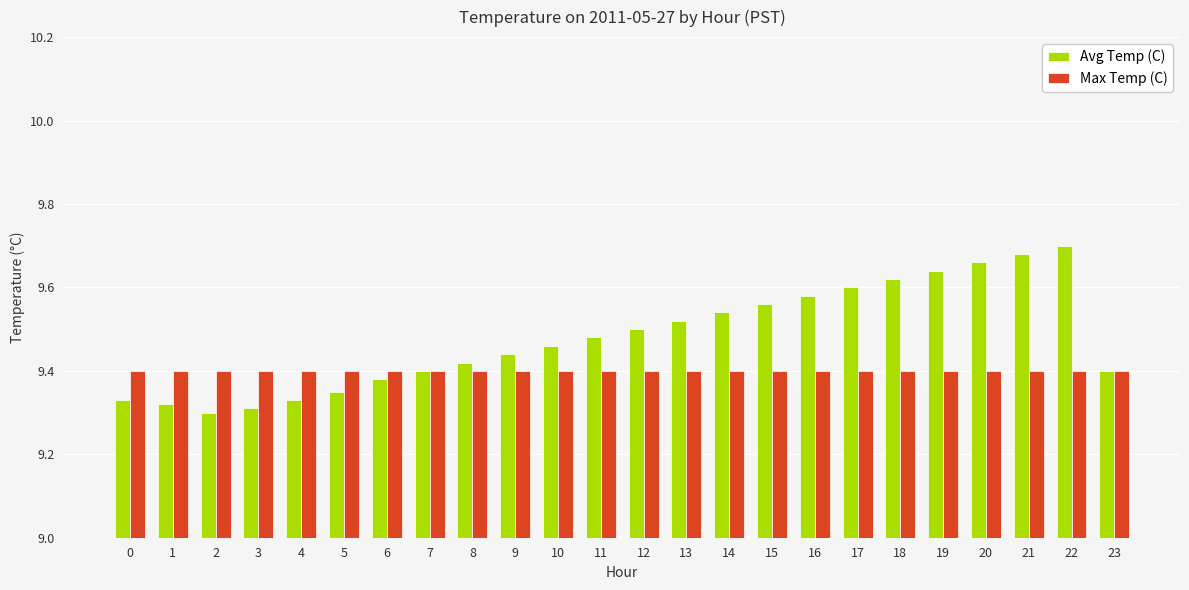

Which series has the largest total across all categories?

Avg Temp (C)